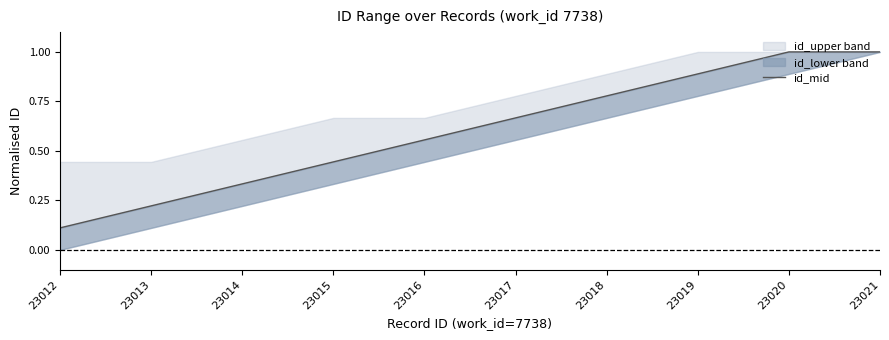

The value at 23016 is 0.6. True or false?

True